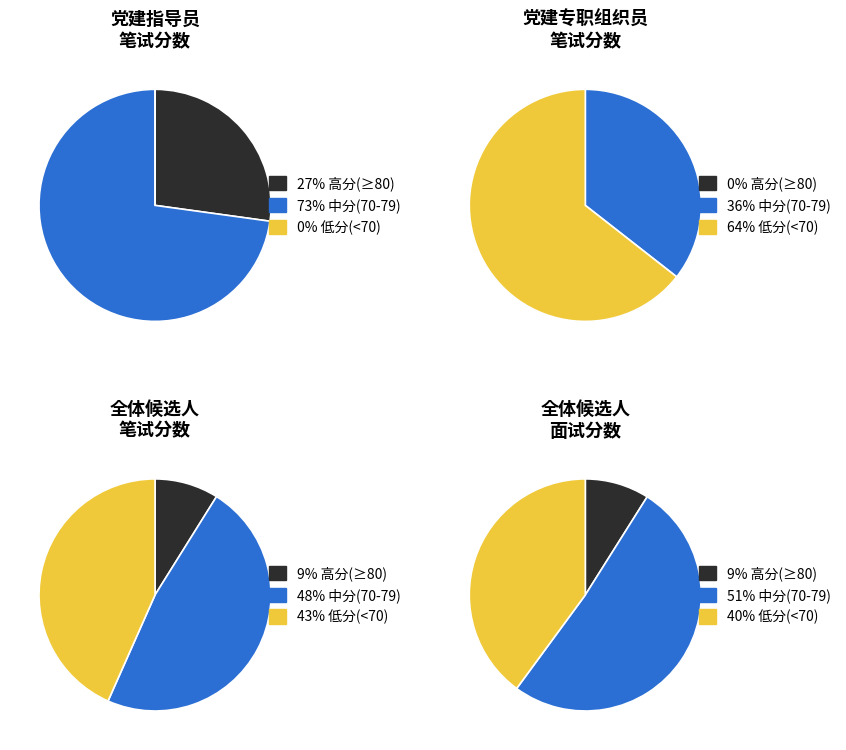

True or false: 杨梅 accounts for 1% of the total.

False